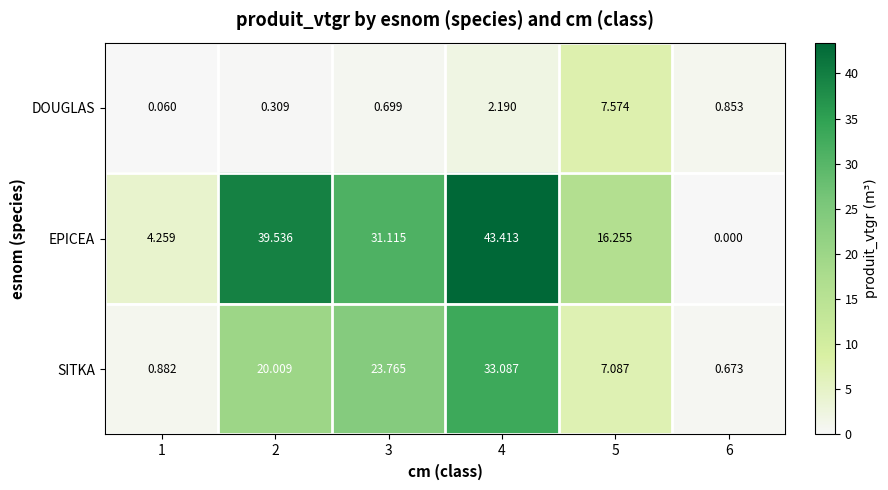

Is the value of DOUGLAS at 1 greater than the value of SITKA at 3?

No